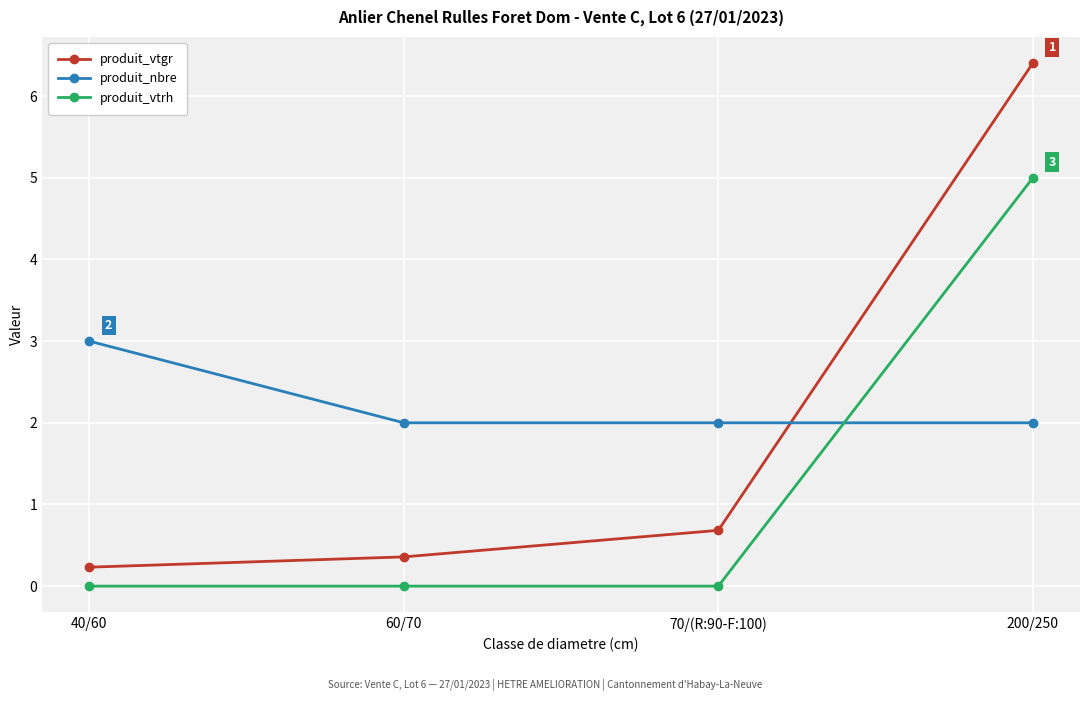

Reading left to right, transcribe all the data shown in this chart.

produit_vtgr: 40/60=0.2	60/70=0.4	70/(R:90-F:100)=0.7	200/250=6.4
produit_nbre: 40/60=3.0	60/70=2.0	70/(R:90-F:100)=2.0	200/250=2.0
produit_vtrh: 40/60=0.0	60/70=0.0	70/(R:90-F:100)=0.0	200/250=5.0